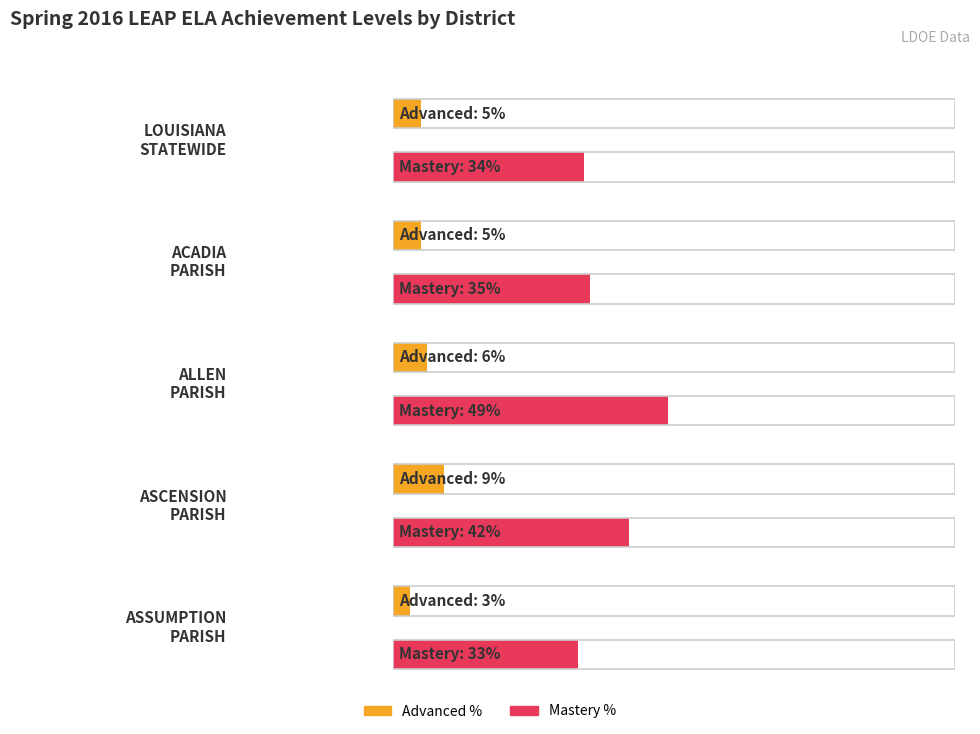

True or false: A (Advanced) has a value of 5 at LOUISIANA STATEWIDE.

True